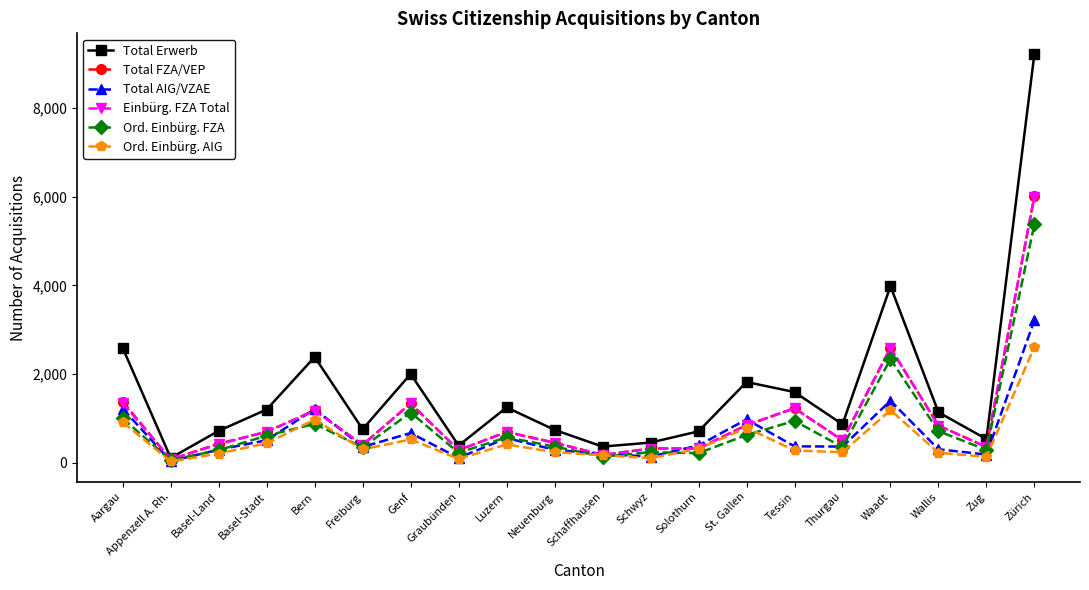

What is the value of the Ord. Einbürg. AIG point at the 5th from the left?

970